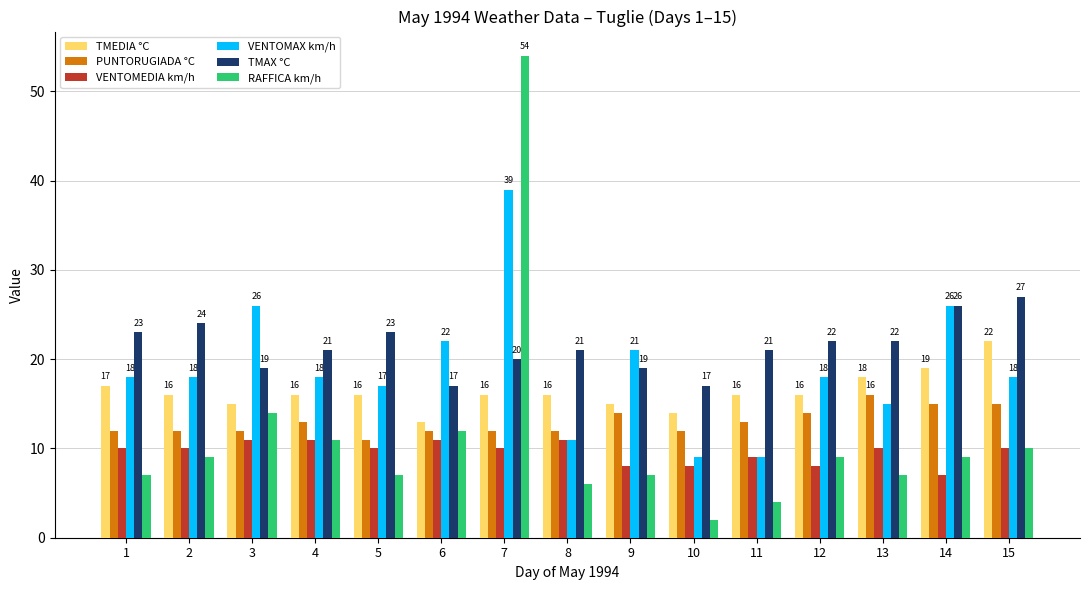

What is the value of the PUNTORUGIADA °C bar at the 13th from the left?

16